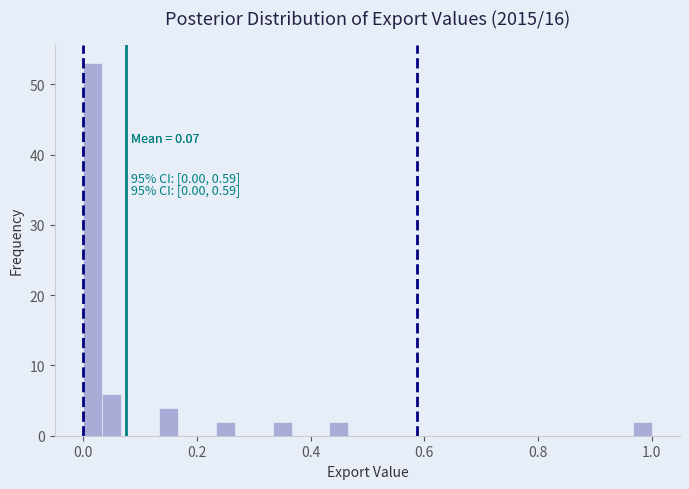

Read against the x-axis, roughly where is the centre of the tallest bar?

0.02